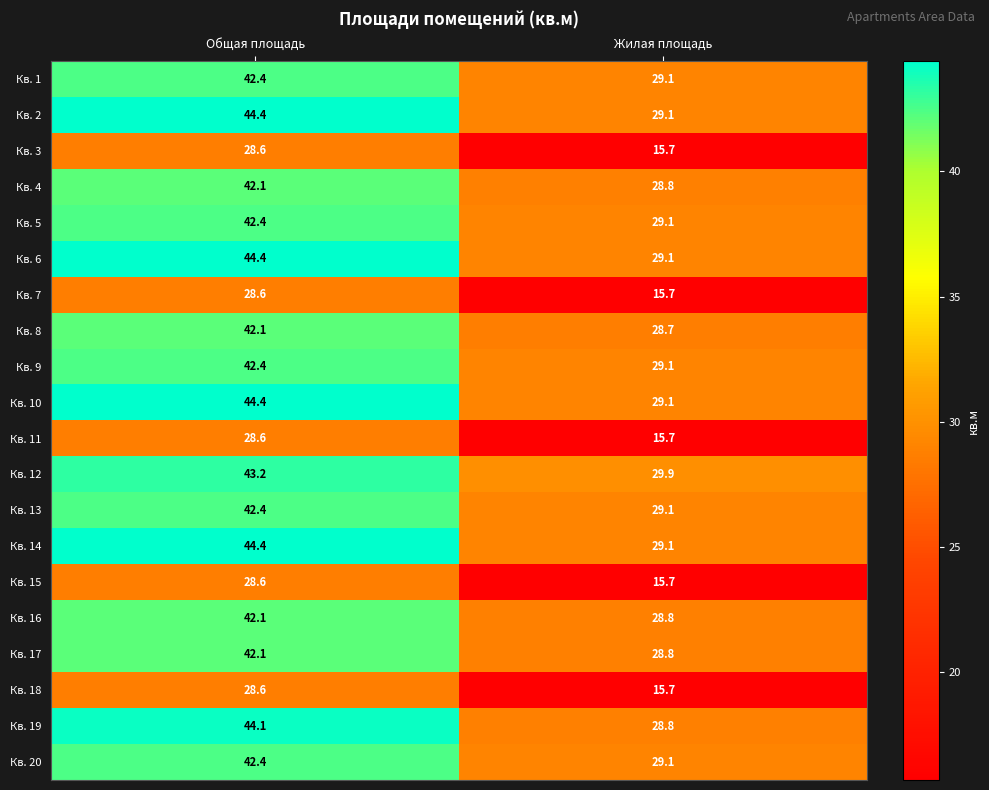

The value of Кв. 20 at Общая площадь is 42.4. True or false?

True